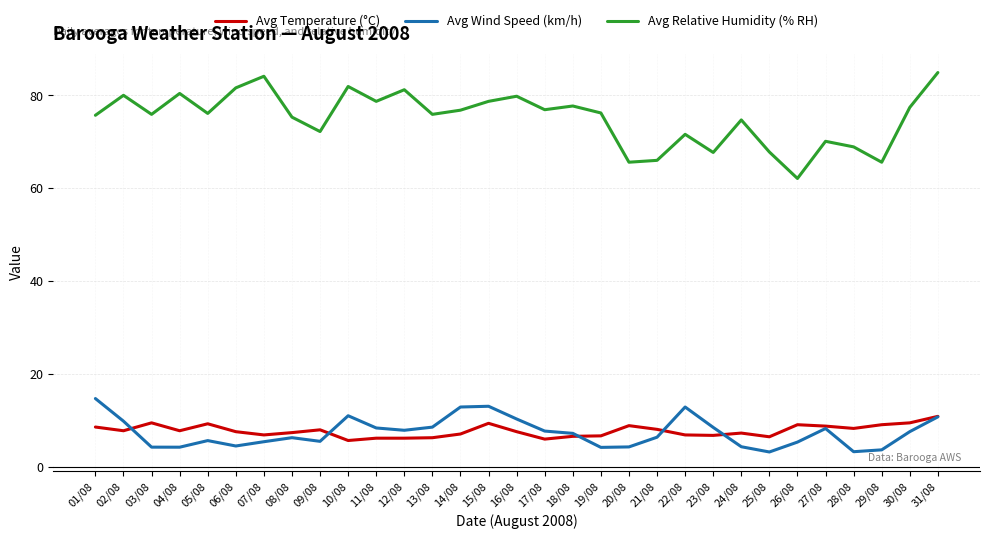

List the series in order of their peak value, lowest first.

Avg Temperature (°C), Avg Wind Speed (km/h), Avg Relative Humidity (% RH)